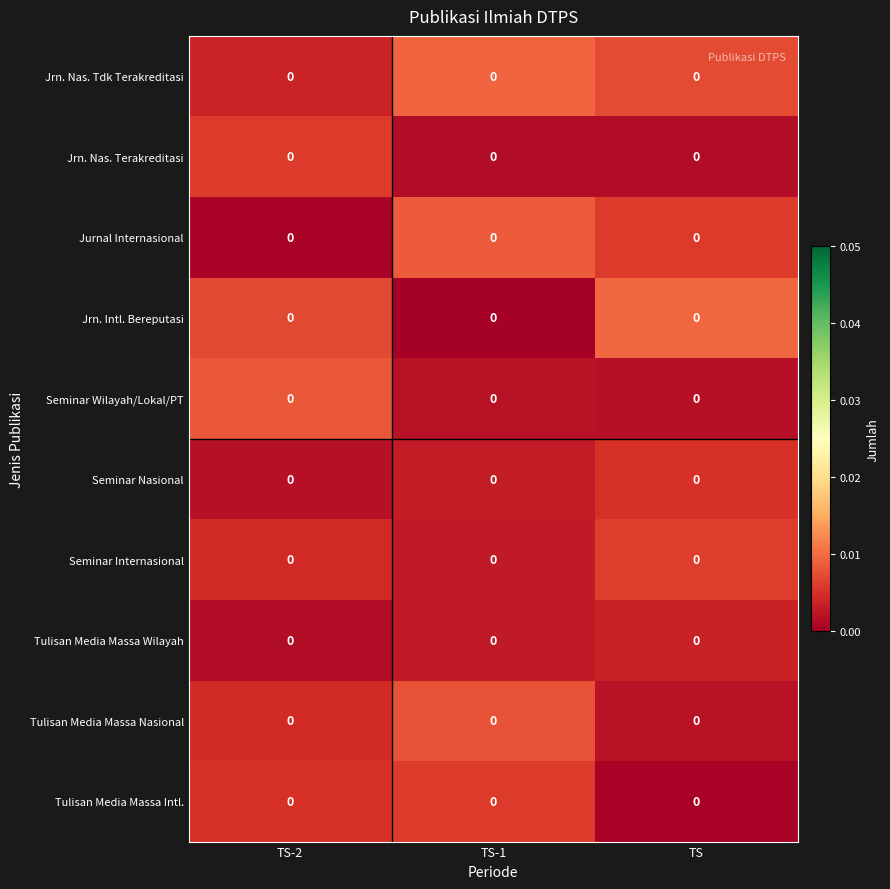

Reading left to right, transcribe all the data shown in this chart.

Jrn. Nas. Tdk Terakreditasi: TS-2=0.0	TS-1=0.0	TS=0.0
Jrn. Nas. Terakreditasi: TS-2=0.0	TS-1=0.0	TS=0.0
Jurnal Internasional: TS-2=0.0	TS-1=0.0	TS=0.0
Jrn. Intl. Bereputasi: TS-2=0.0	TS-1=0.0	TS=0.0
Seminar Wilayah/Lokal/PT: TS-2=0.0	TS-1=0.0	TS=0.0
Seminar Nasional: TS-2=0.0	TS-1=0.0	TS=0.0
Seminar Internasional: TS-2=0.0	TS-1=0.0	TS=0.0
Tulisan Media Massa Wilayah: TS-2=0.0	TS-1=0.0	TS=0.0
Tulisan Media Massa Nasional: TS-2=0.0	TS-1=0.0	TS=0.0
Tulisan Media Massa Intl.: TS-2=0.0	TS-1=0.0	TS=0.0